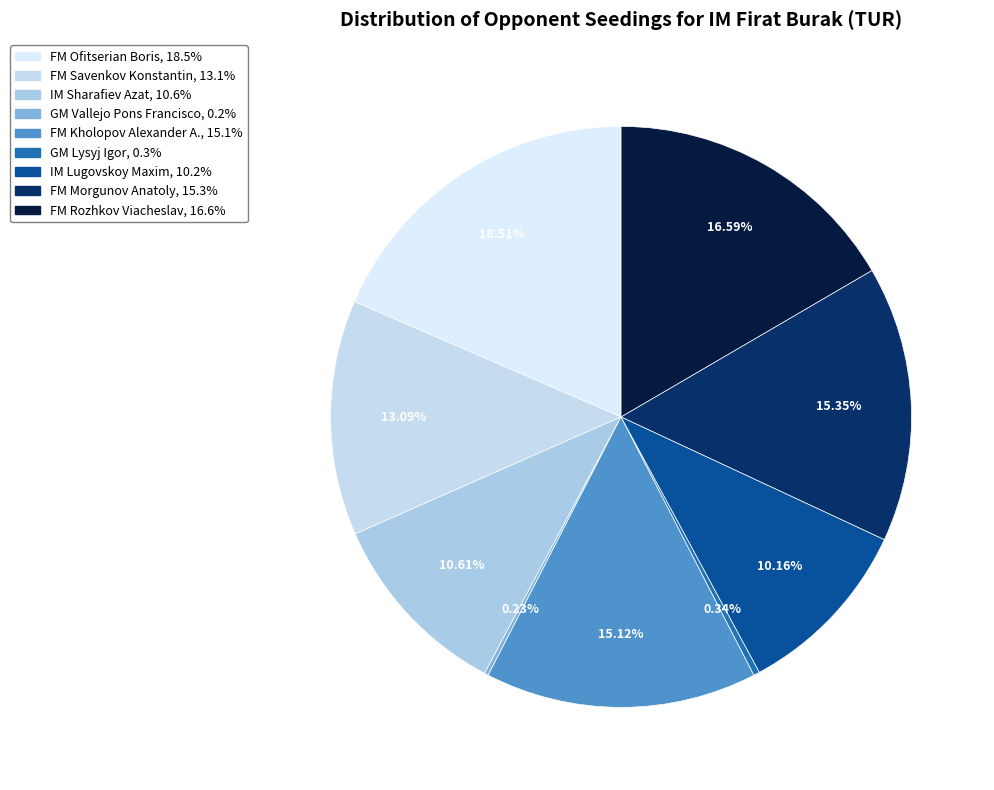

Approximately how many times larger is the value at GM Lysyj Igor compared to GM Vallejo Pons Francisco?

1.5